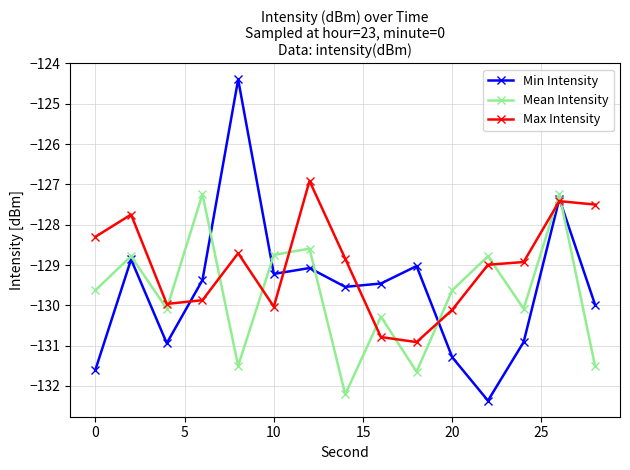

Count the number of data series in this chart.

3